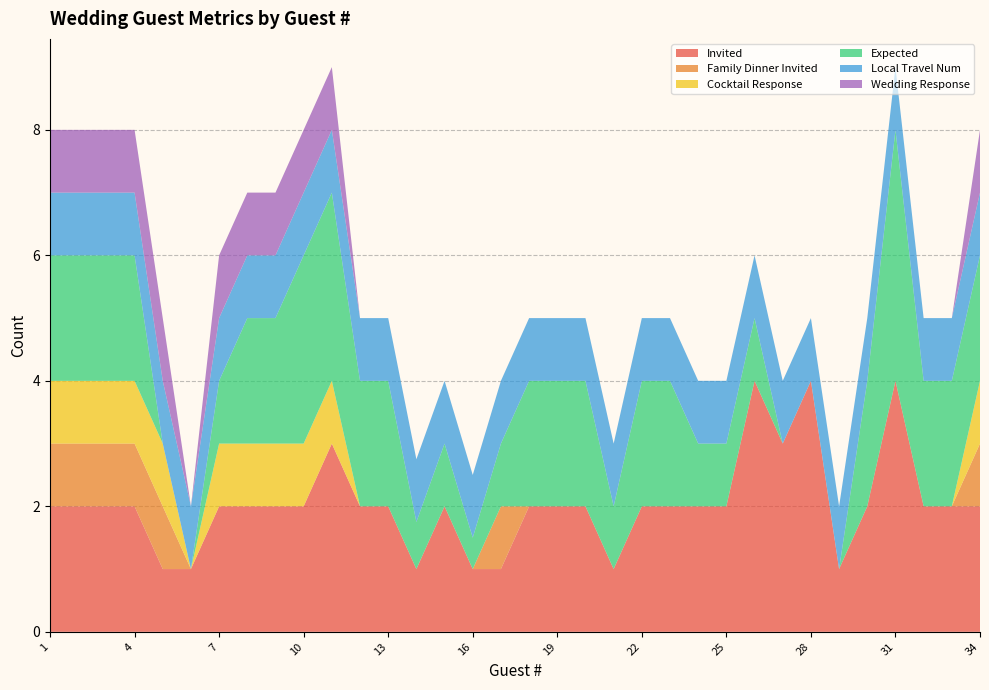

Reading right to left, extract all data points from this chart.

Invited: 2.0	2.0	2.0	4.0	2.0	1.0	4.0	3.0	4.0	2.0	2.0	2.0	2.0	1.0	2.0	2.0	2.0	1.0	1.0	2.0	1.0	2.0	2.0	3.0	2.0	2.0	2.0	2.0	1.0	1.0	2.0	2.0	2.0	2.0
Family Dinner Invited: 1.0	0.0	0.0	0.0	0.0	0.0	0.0	0.0	0.0	0.0	0.0	0.0	0.0	0.0	0.0	0.0	0.0	1.0	0.0	0.0	0.0	0.0	0.0	0.0	0.0	0.0	0.0	0.0	0.0	1.0	1.0	1.0	1.0	1.0
Cocktail Response: 1.0	0.0	0.0	0.0	0.0	0.0	0.0	0.0	0.0	0.0	0.0	0.0	0.0	0.0	0.0	0.0	0.0	0.0	0.0	0.0	0.0	0.0	0.0	1.0	1.0	1.0	1.0	1.0	0.0	1.0	1.0	1.0	1.0	1.0
Expected: 2.0	2.0	2.0	4.0	2.0	0.0	0.0	0.0	1.0	1.0	1.0	2.0	2.0	1.0	2.0	2.0	2.0	1.0	0.5	1.0	0.8	2.0	2.0	3.0	3.0	2.0	2.0	1.0	0.0	0.0	2.0	2.0	2.0	2.0
Local Travel Num: 1.0	1.0	1.0	1.0	1.0	1.0	1.0	1.0	1.0	1.0	1.0	1.0	1.0	1.0	1.0	1.0	1.0	1.0	1.0	1.0	1.0	1.0	1.0	1.0	1.0	1.0	1.0	1.0	1.0	1.0	1.0	1.0	1.0	1.0
Wedding Response: 1.0	0.0	0.0	0.0	0.0	0.0	0.0	0.0	0.0	0.0	0.0	0.0	0.0	0.0	0.0	0.0	0.0	0.0	0.0	0.0	0.0	0.0	0.0	1.0	1.0	1.0	1.0	1.0	0.0	1.0	1.0	1.0	1.0	1.0